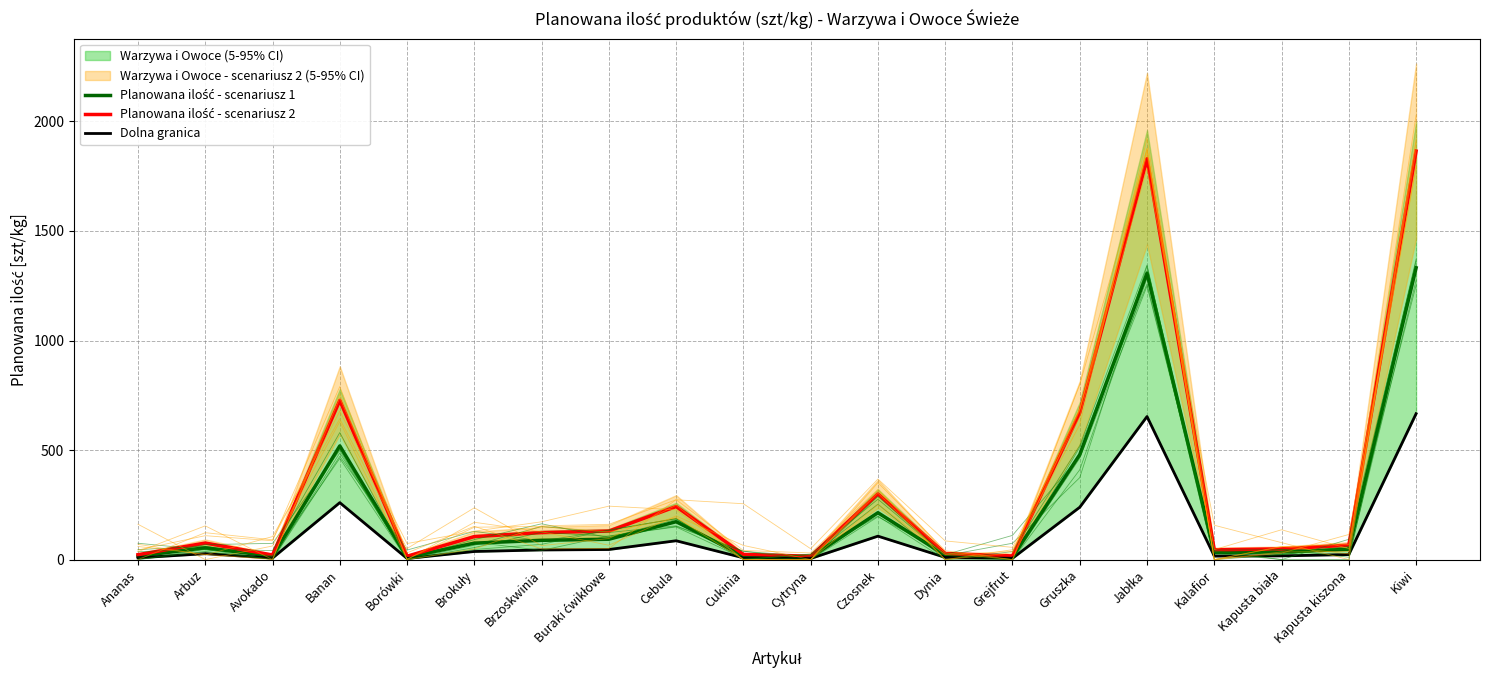

What is the difference between the Dolna granica values at Kapusta biała and Cukinia?

9.0